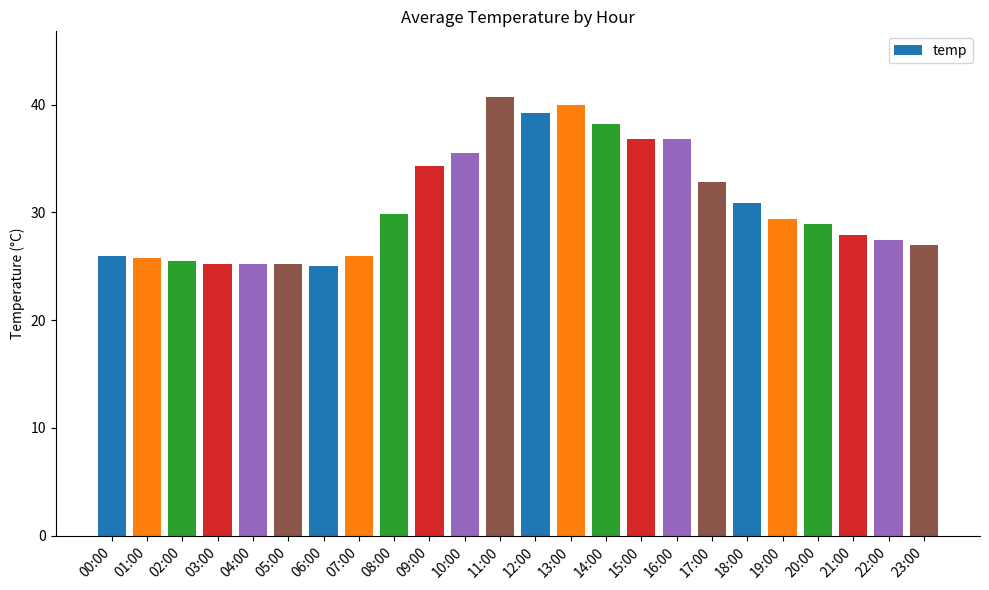

Which has a higher value, 05:00 or 13:00?

13:00